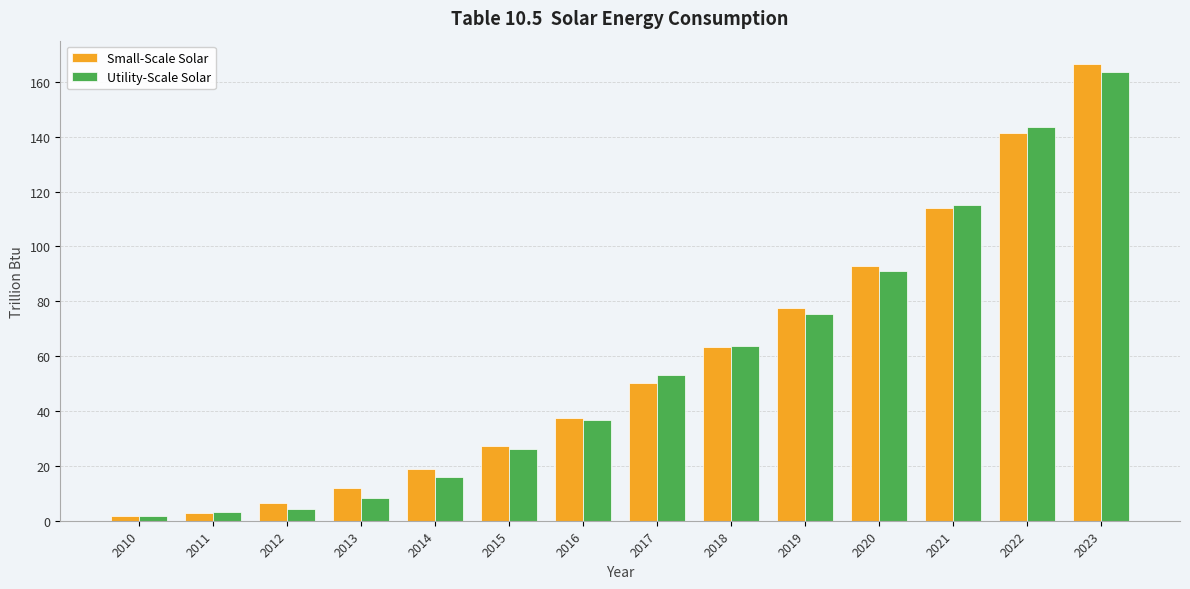

How many bars are there in total?

28